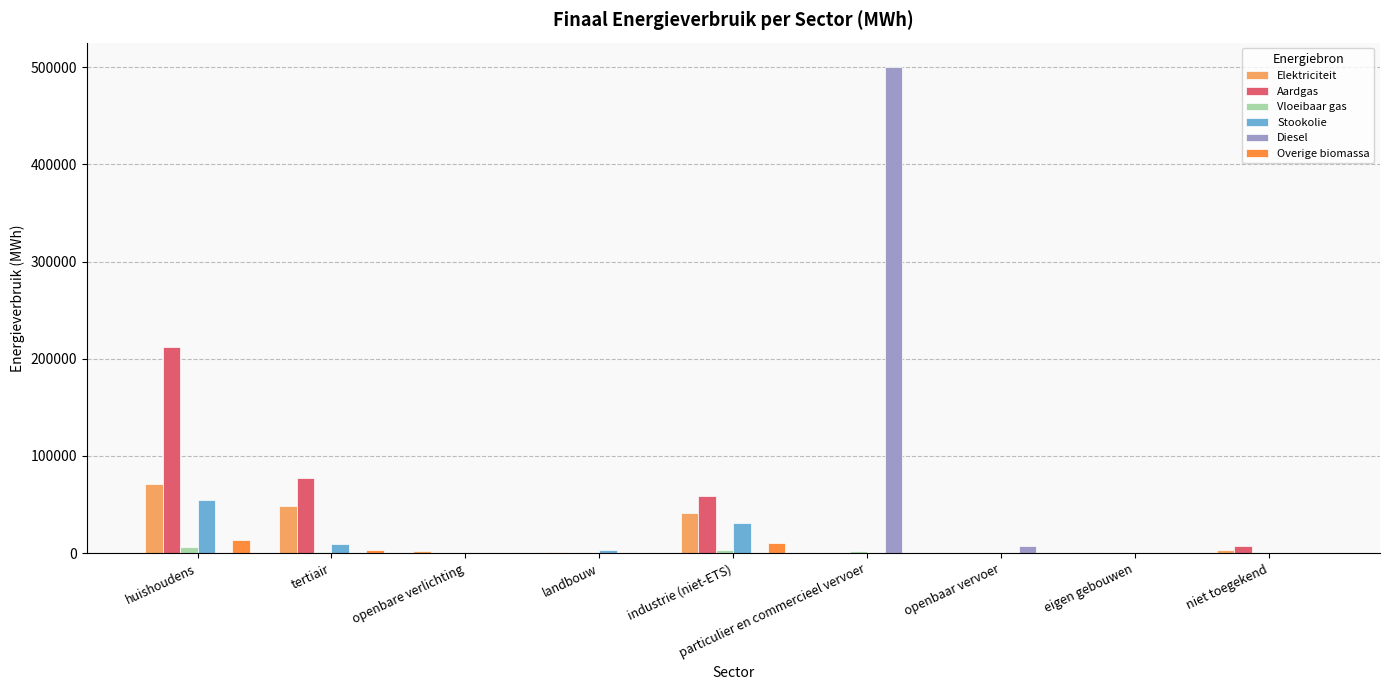

What is the sum of all Stookolie values?

98514.9